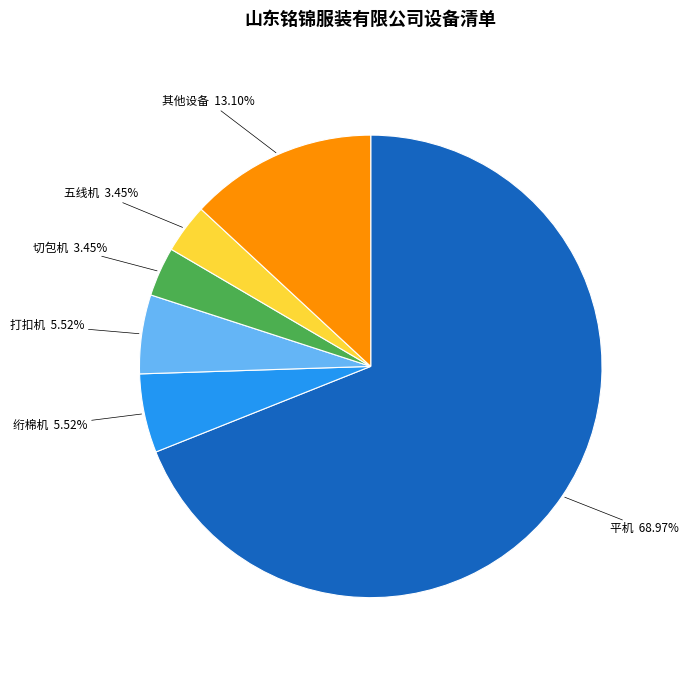

Which category has the biggest portion of the pie?

平机